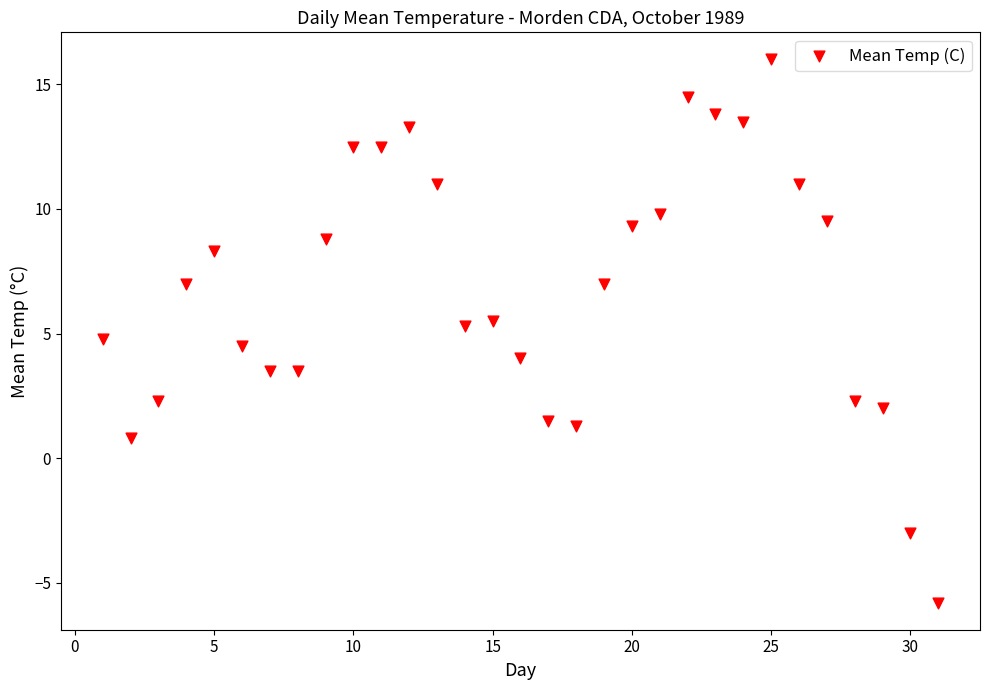

What is the range of Y values (max minus min)?

21.8